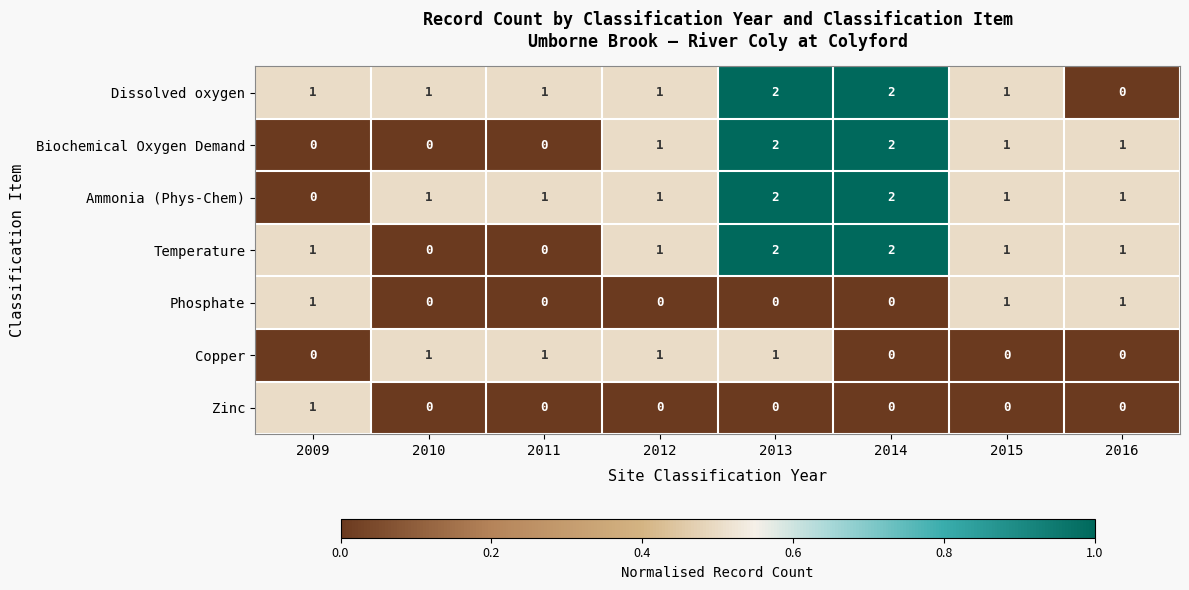

Is it true that Temperature equals 1 at 2015?

True